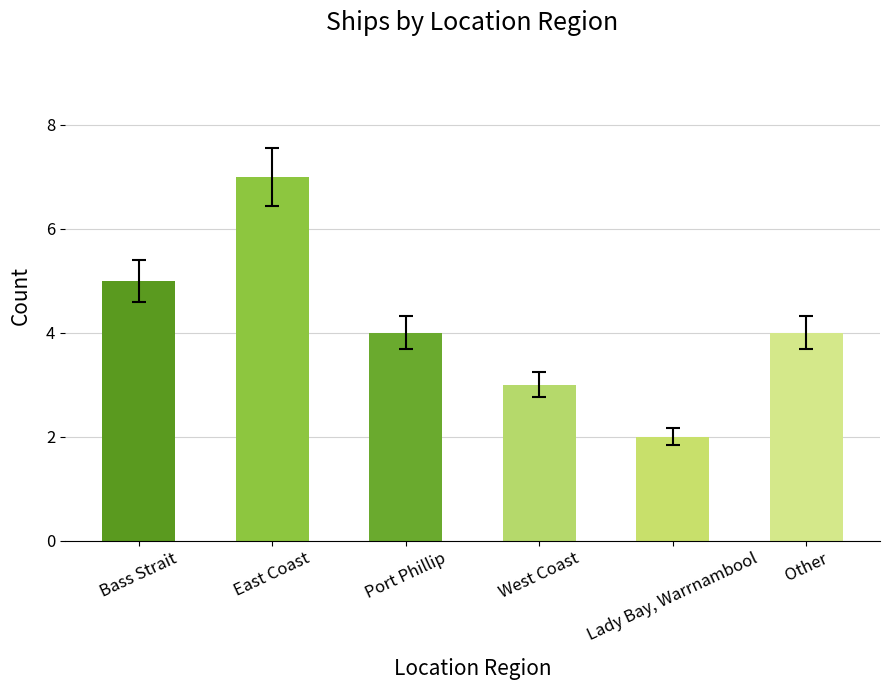

What is the minimum value shown in the chart?

2